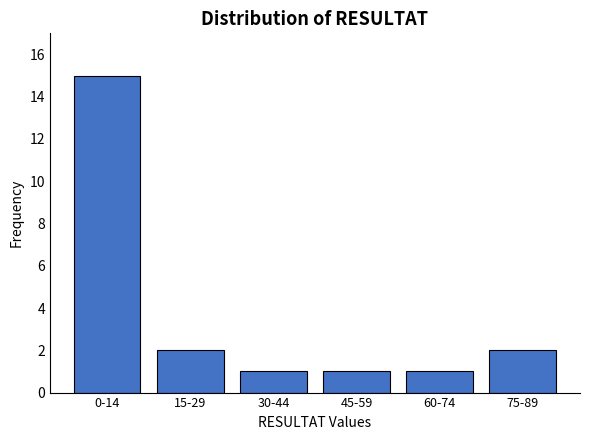

Reading left to right, list all the values displayed in this chart.

0-14=15	15-29=2	30-44=1	45-59=1	60-74=1	75-89=2